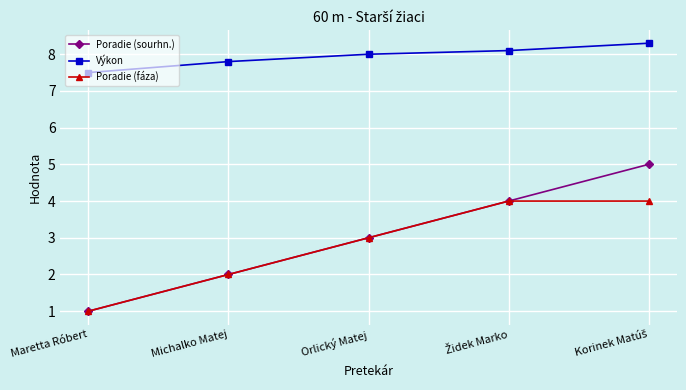

Which series has the largest range (max minus min)?

Poradie (sourhn.)